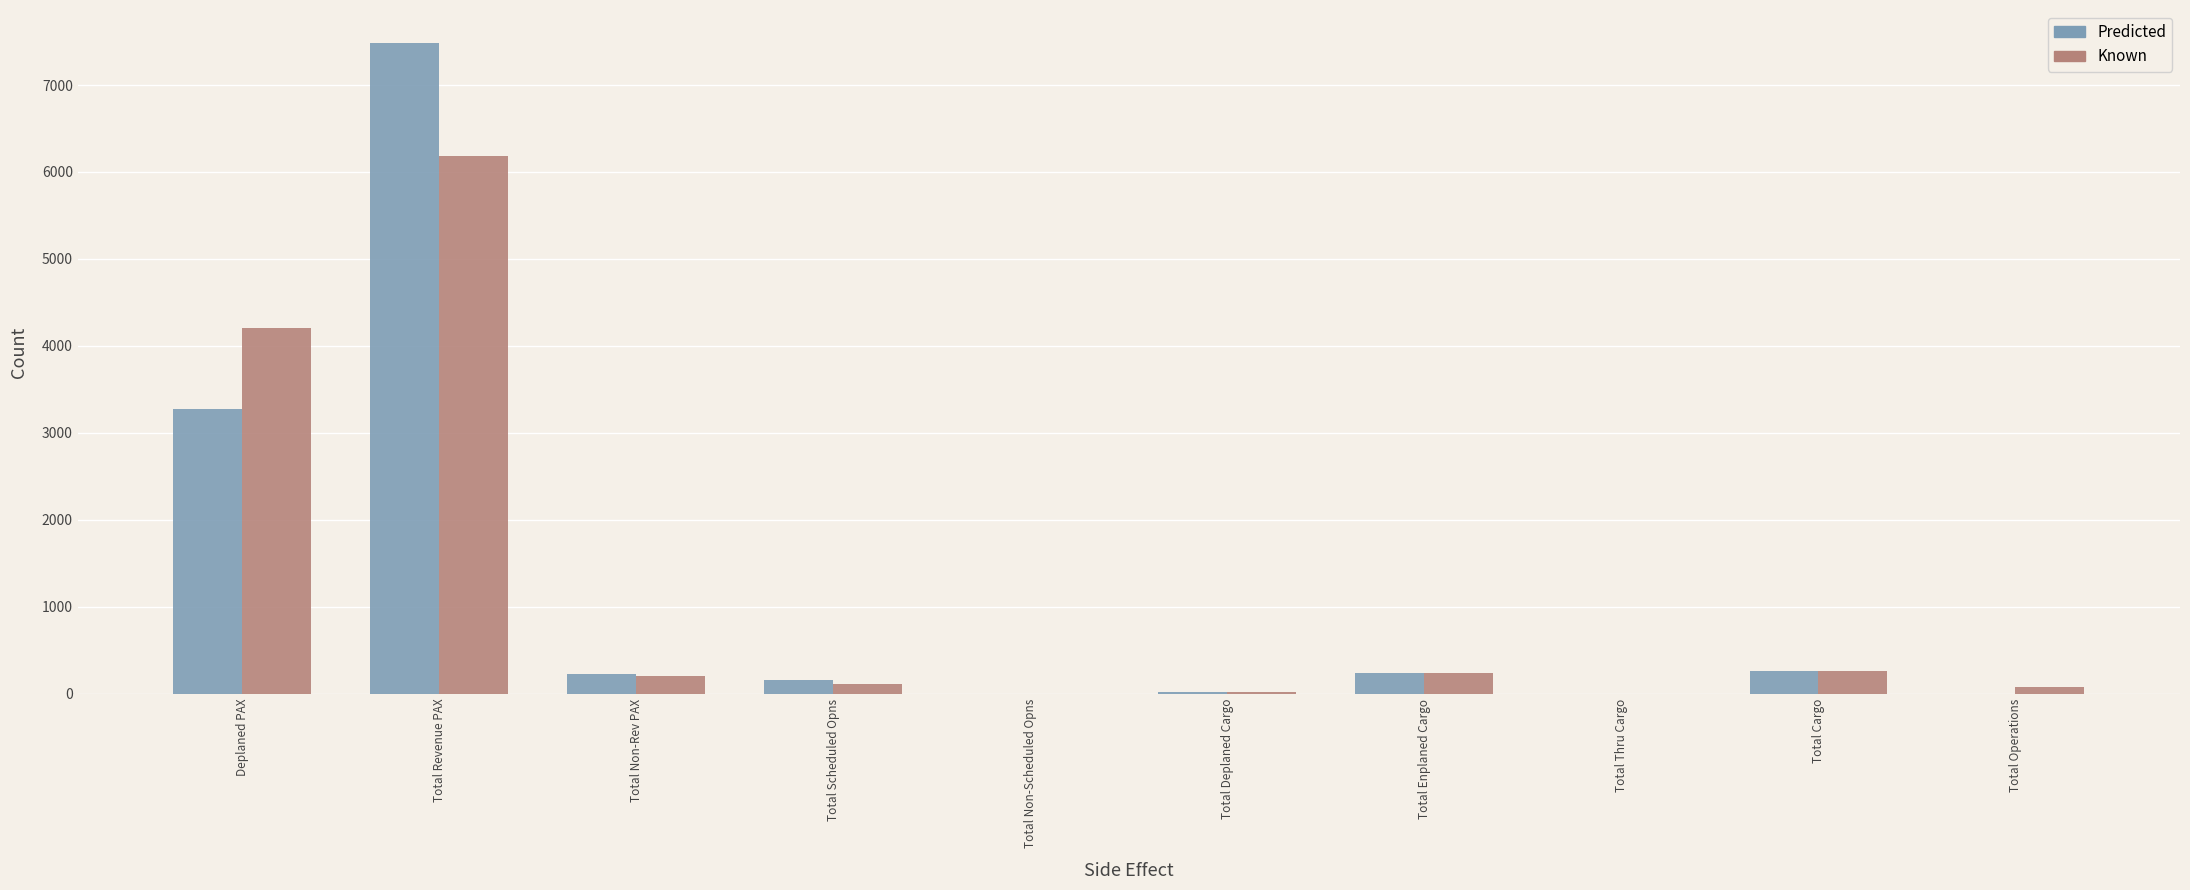

What is the sum of all Known values?

11304